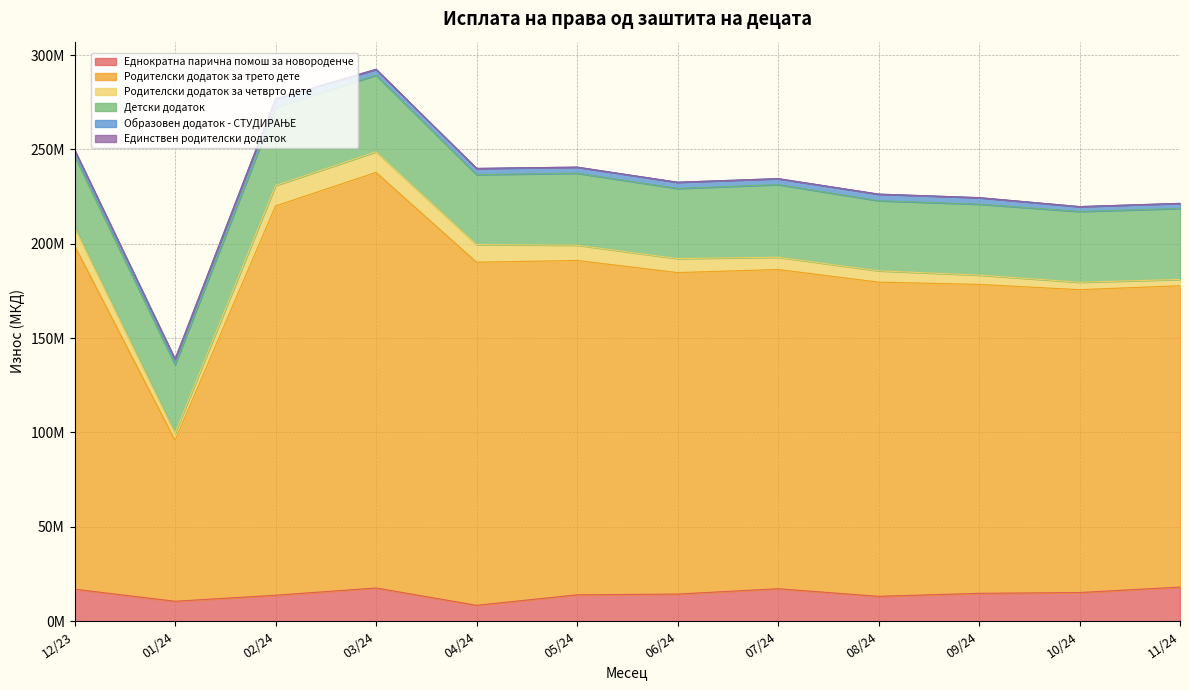

At how many categories does at least one series exceed 22084515?

12